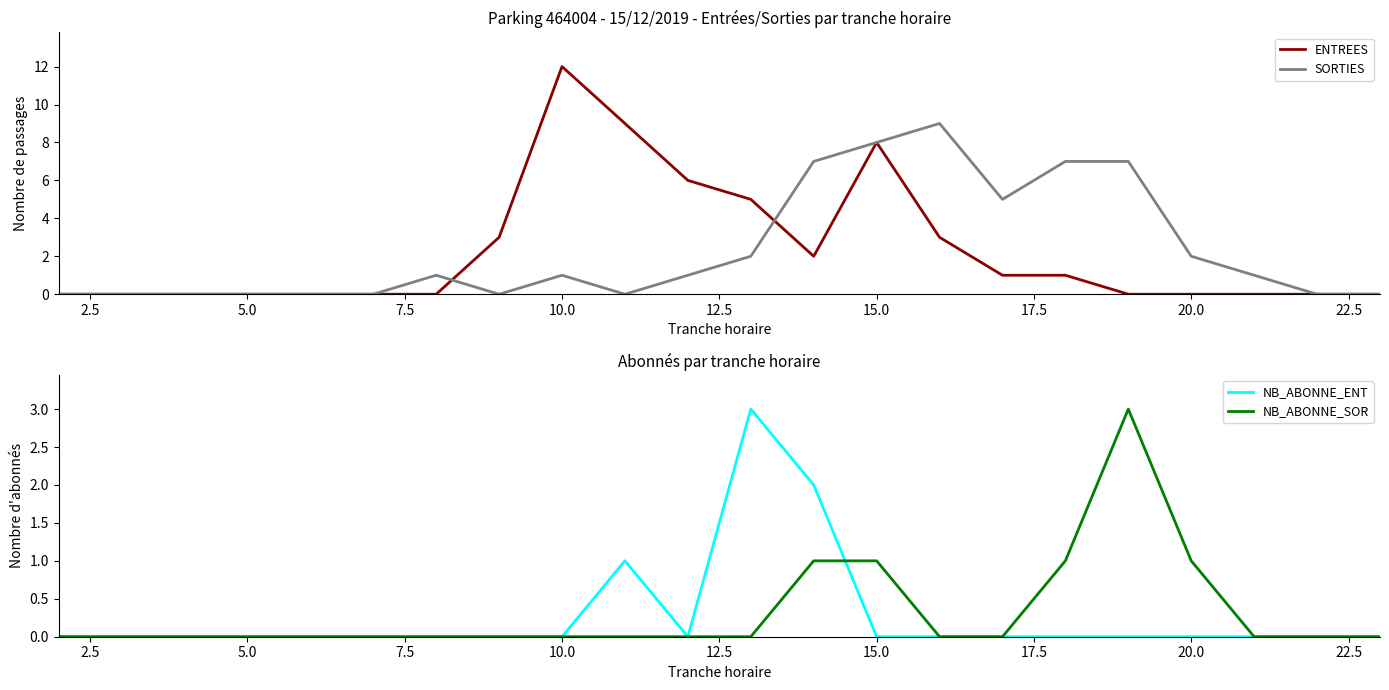

True or false: SORTIES has a value of 3 at 15.0.

False